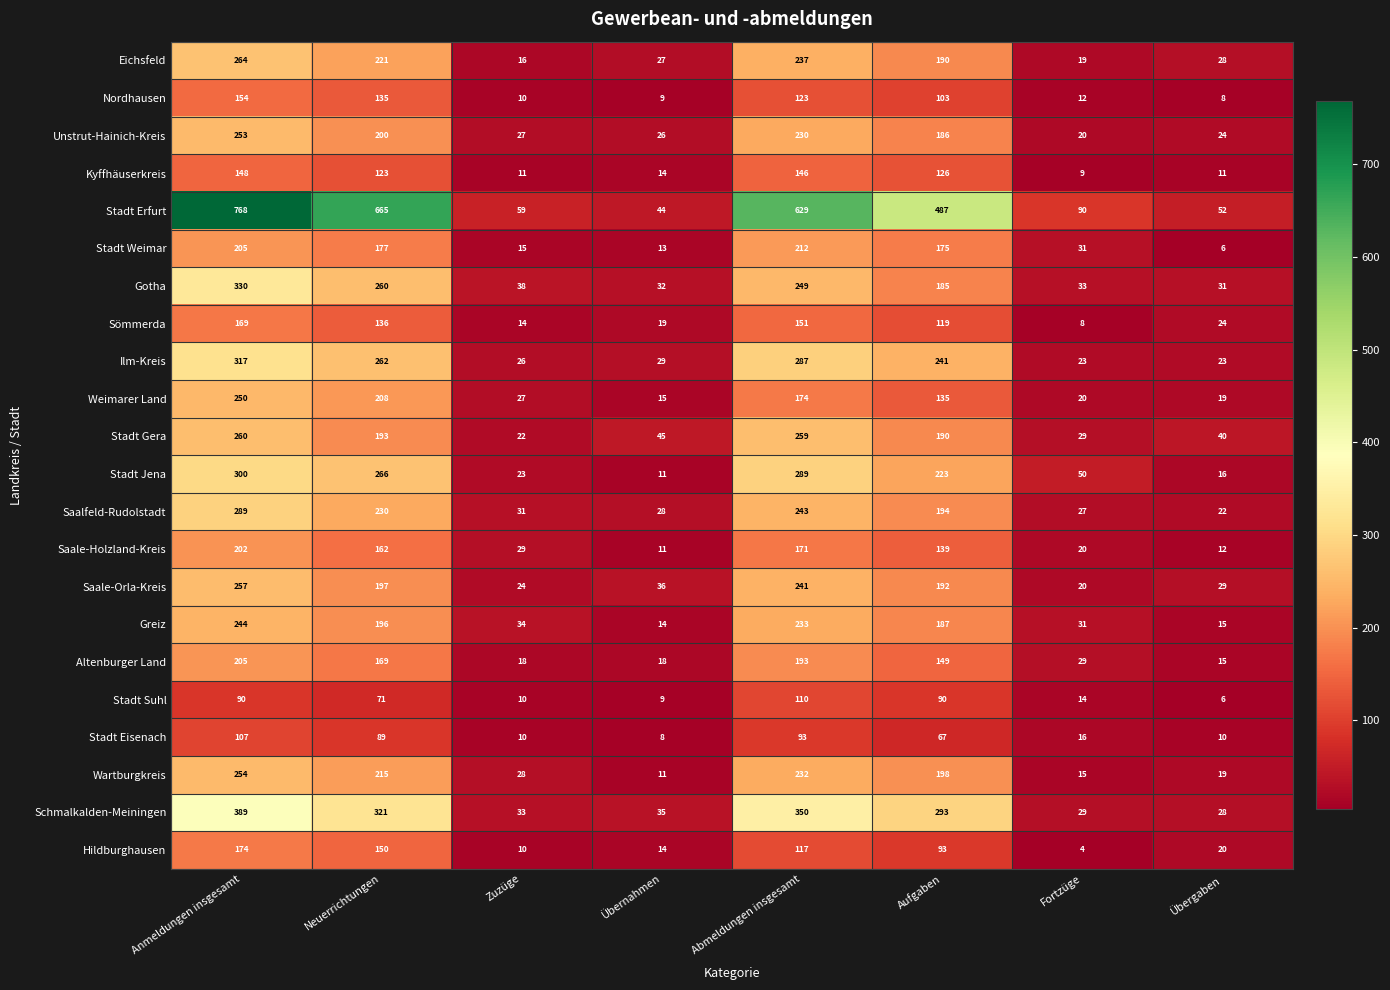

What is the average value of the Gotha series?

145